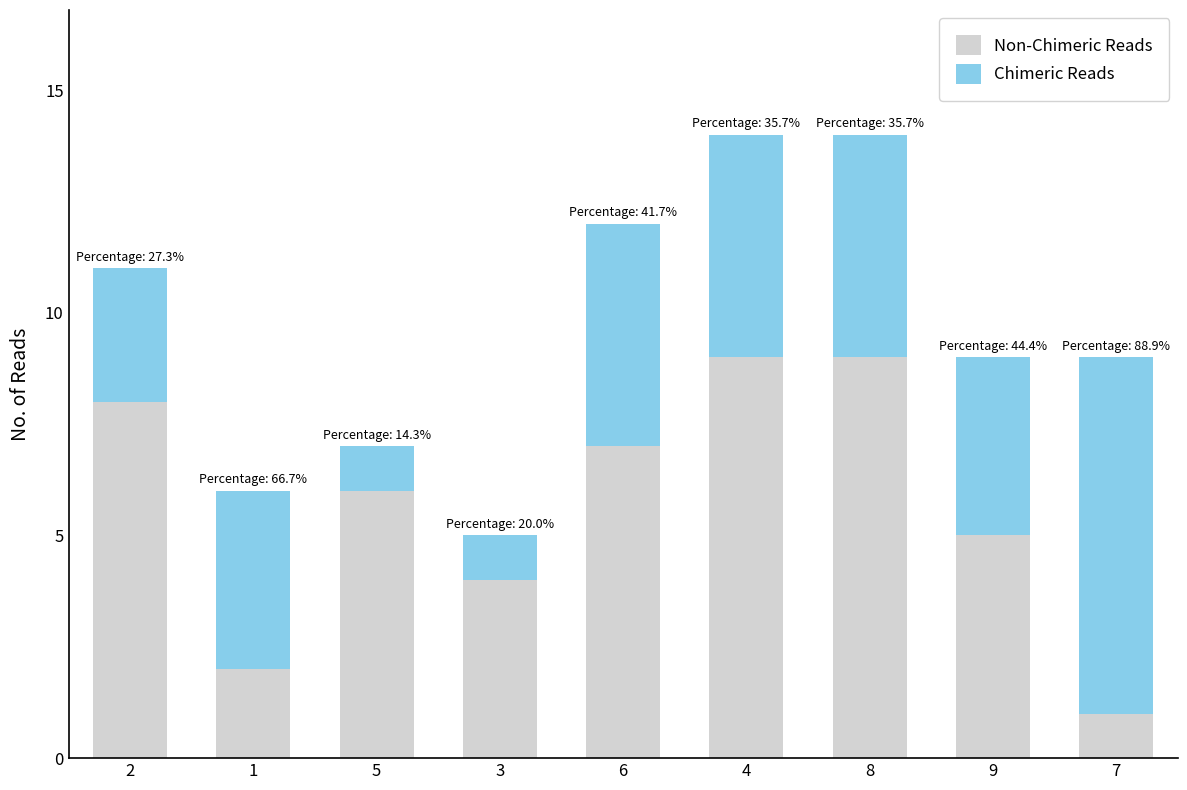

What are all the series names shown in the legend?

Non-Chimeric Reads, Chimeric Reads